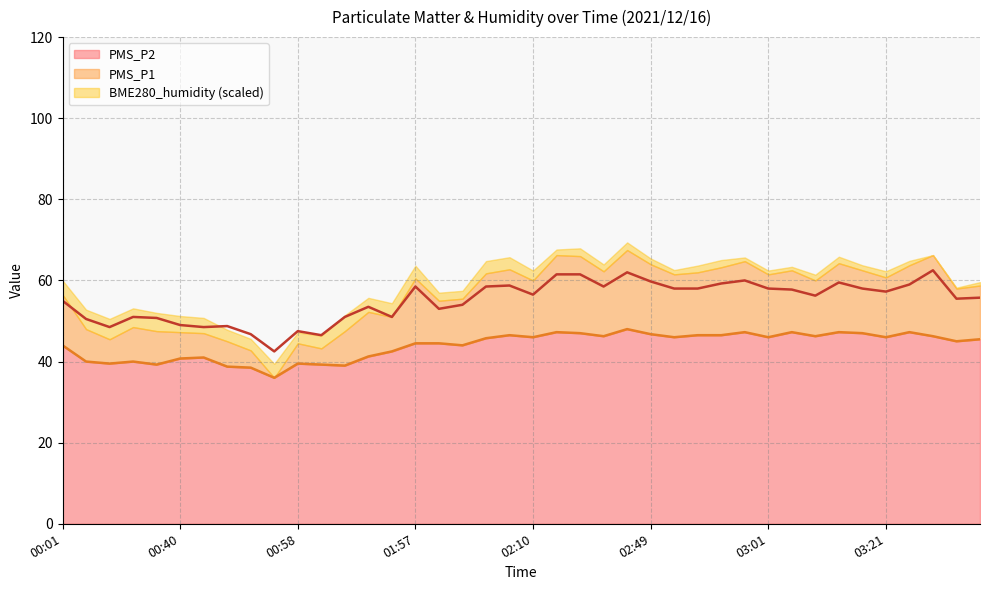

The value of PMS_P2 at 02:49 is 46.8. True or false?

True